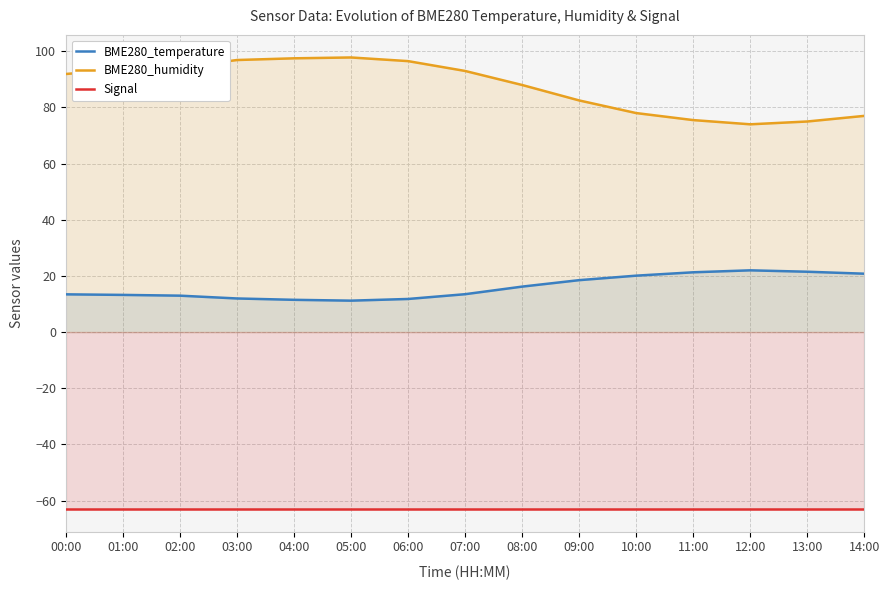

At 03:00, list the series in order from smallest to largest.

Signal, BME280_temperature, BME280_humidity